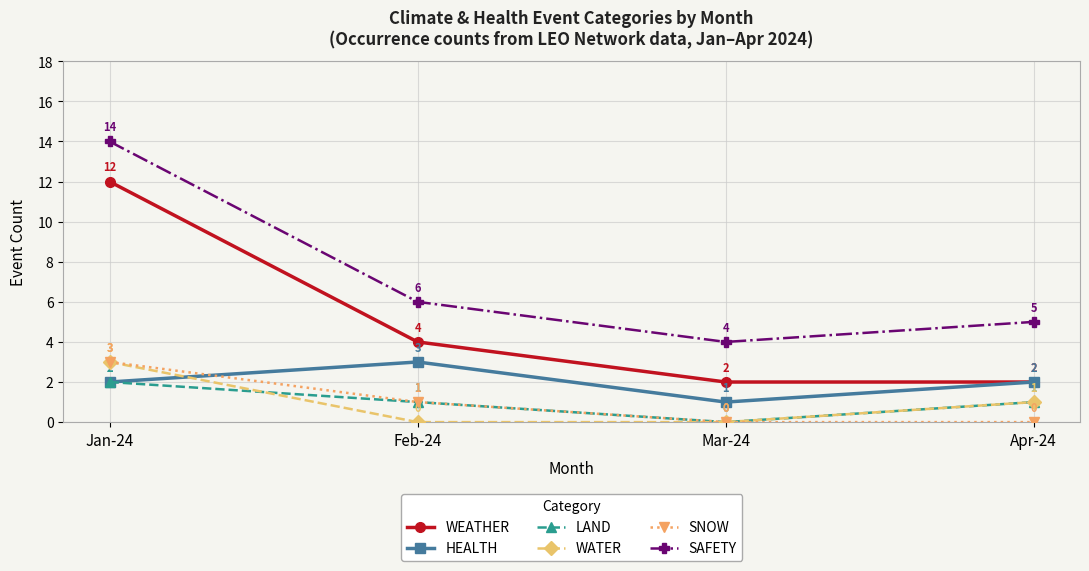

True or false: WEATHER has more than 2 points higher than both neighbors.

False